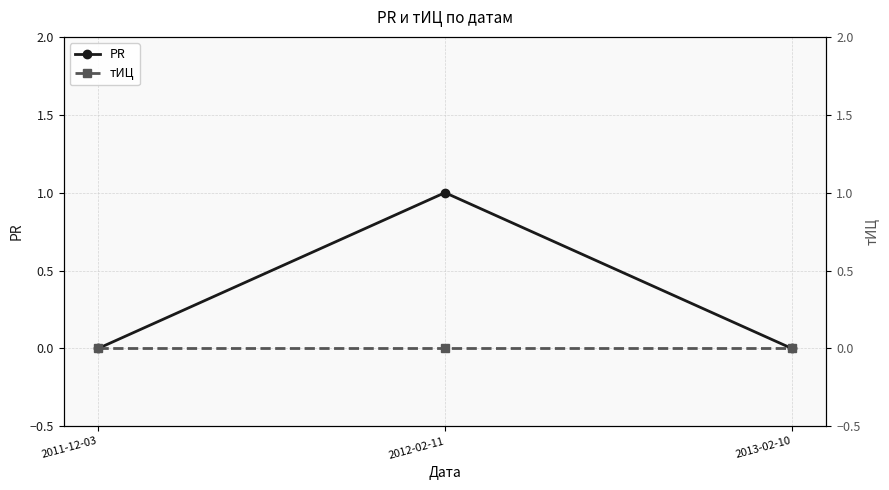

Which category has the lowest value in the тИЦ series?

2011-12-03